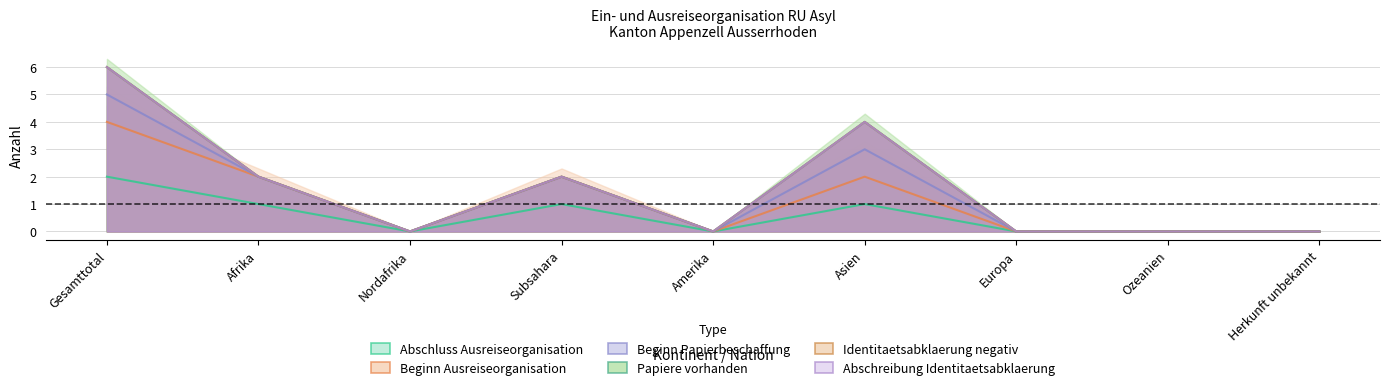

What is the maximum value for Abschreibung Identitaetsabklaerung?

6